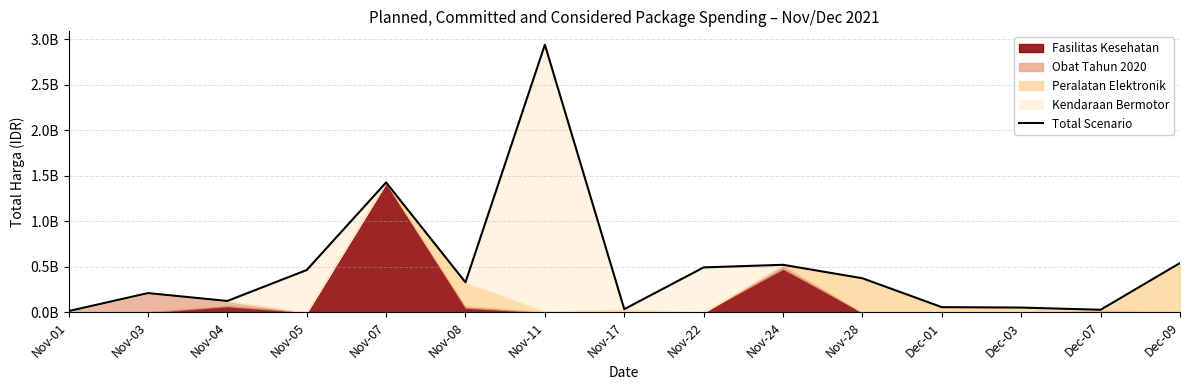

What is the label of the 12th point from the right?

Nov-05